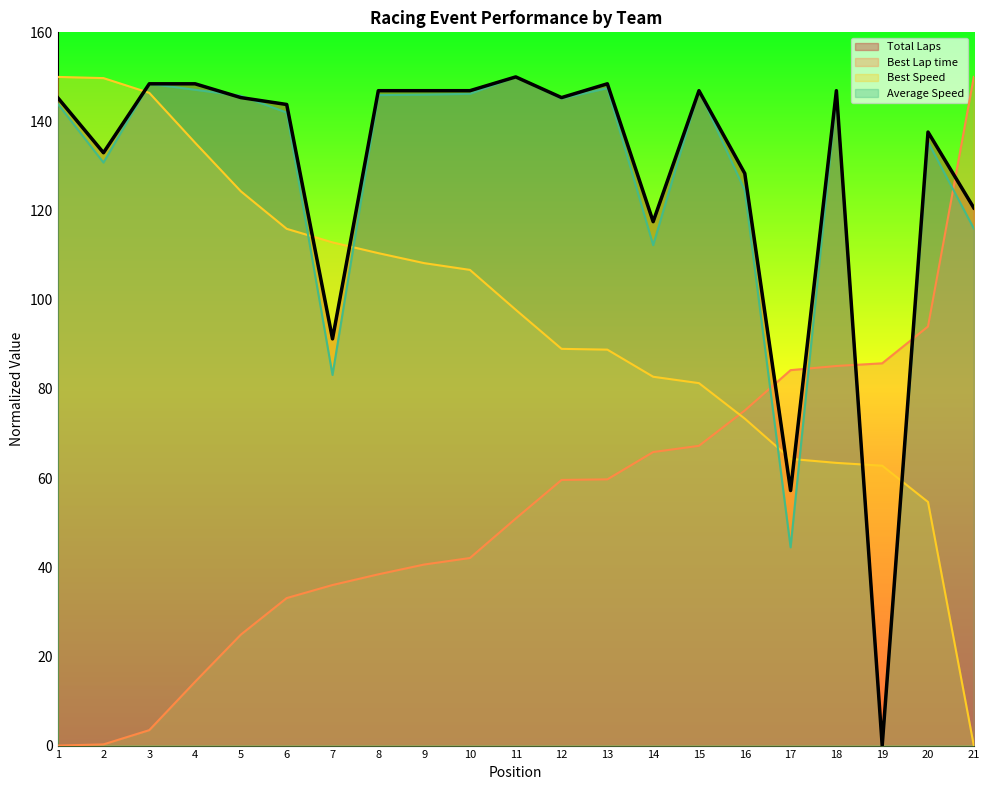

Is it true that Best Lap time equals 25.1 at 4?

False